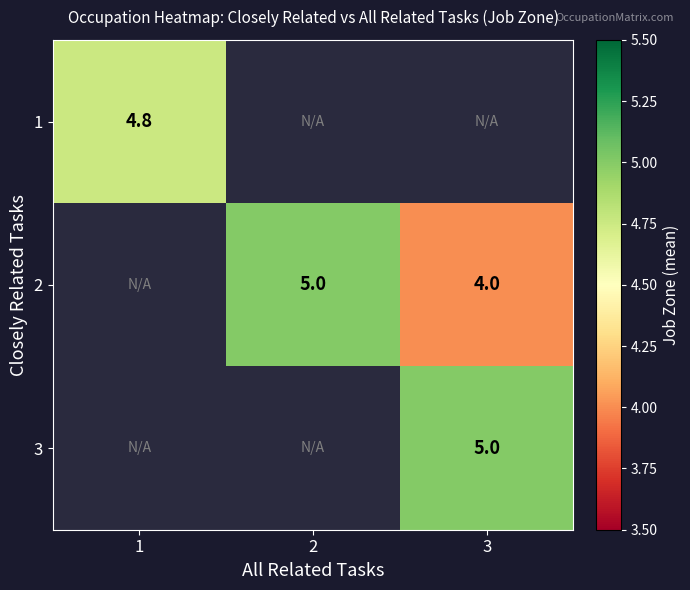

Is it true that 1 equals 7.8 at 1?

False